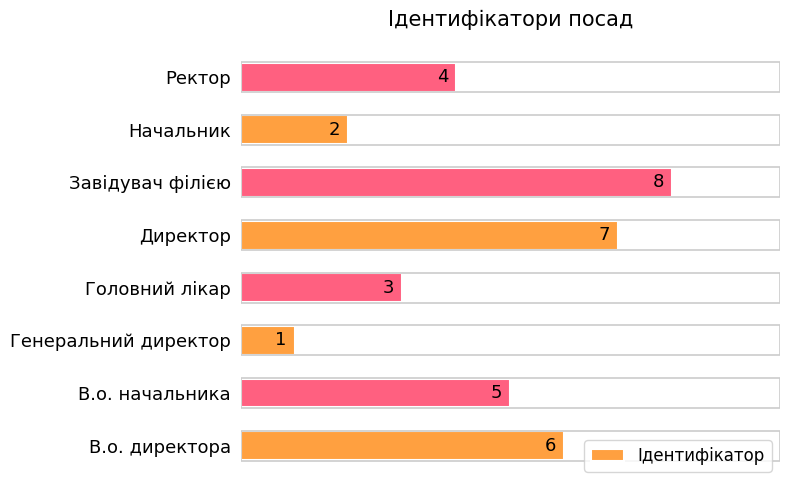

Count the number of categories in the chart.

8